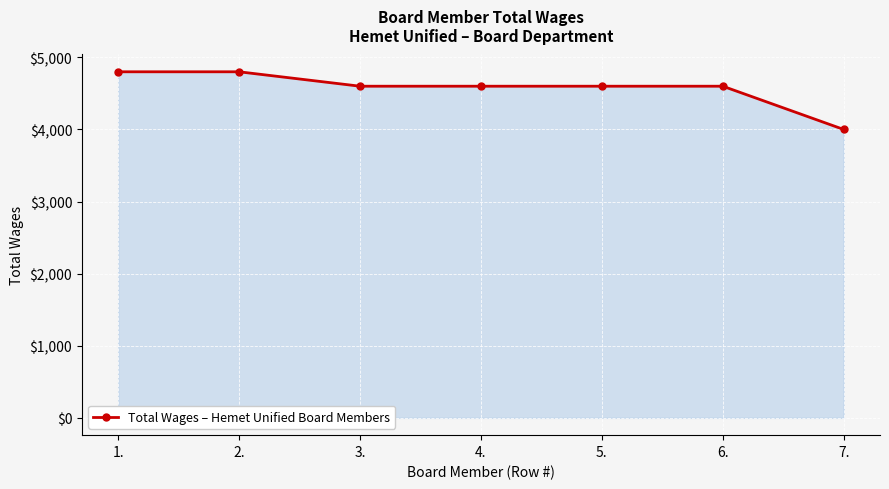

Reading left to right, extract all data points from this chart.

1.=4800	2.=4800	3.=4600	4.=4600	5.=4600	6.=4600	7.=4000